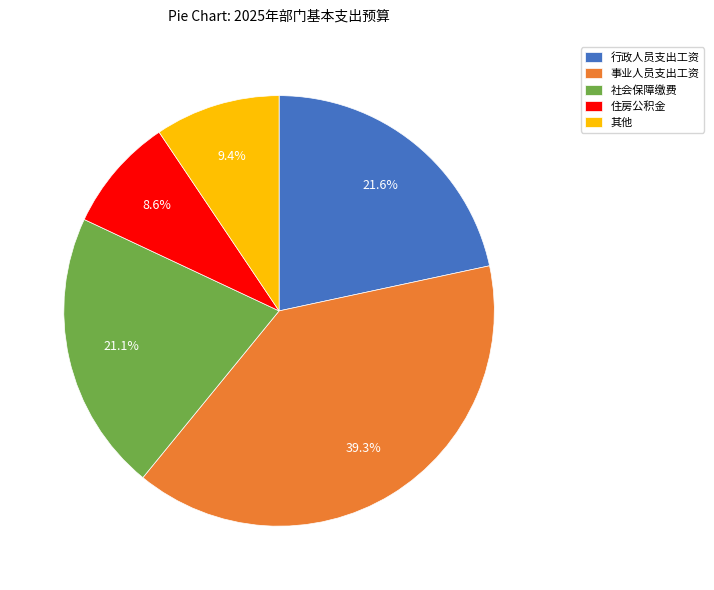

Count the number of slices in the pie.

5